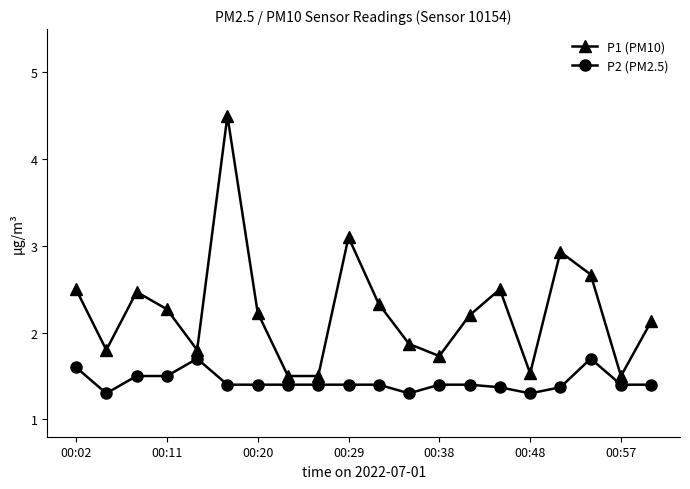

What is the lowest value of the P1 (PM10) series?

1.5